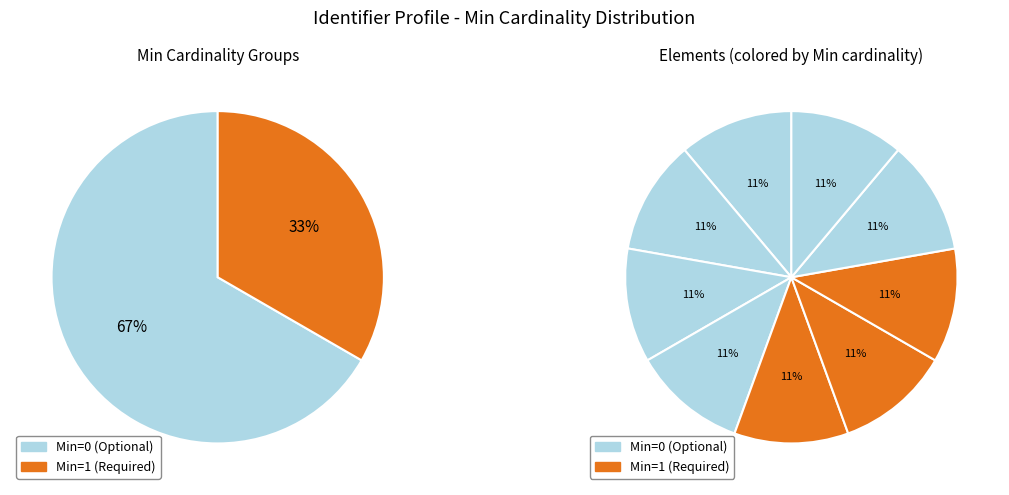

Combined, do Identifier (slice) and Identifier.assigner account for over 50%?

No